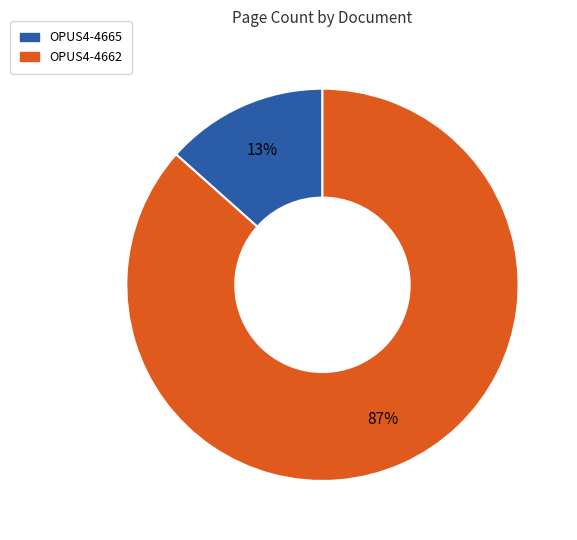

How many segments does this pie chart have?

2